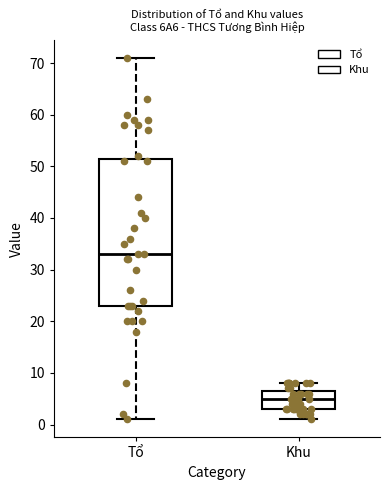

Reading left to right, transcribe this box plot: for each box, give where its median line is, the range the box spans, and where its two whiskers end, as read against the y-axis. The values are not printed on the chart, so give them approximately, as read against the axis.

Tổ: median 33, box 23 to 52, whiskers 1 to 71
Khu: median 5, box 3 to 7, whiskers 1 to 8